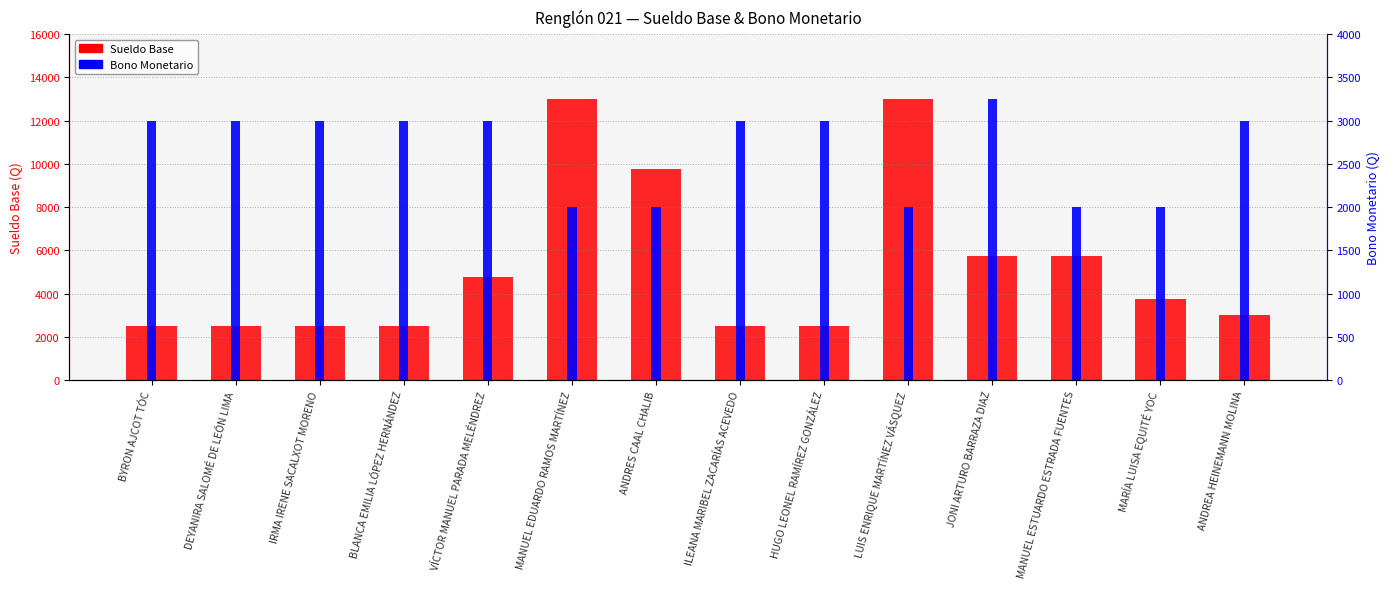

What is the value of the Bono Monetario bar at the 1st from the left?

3000